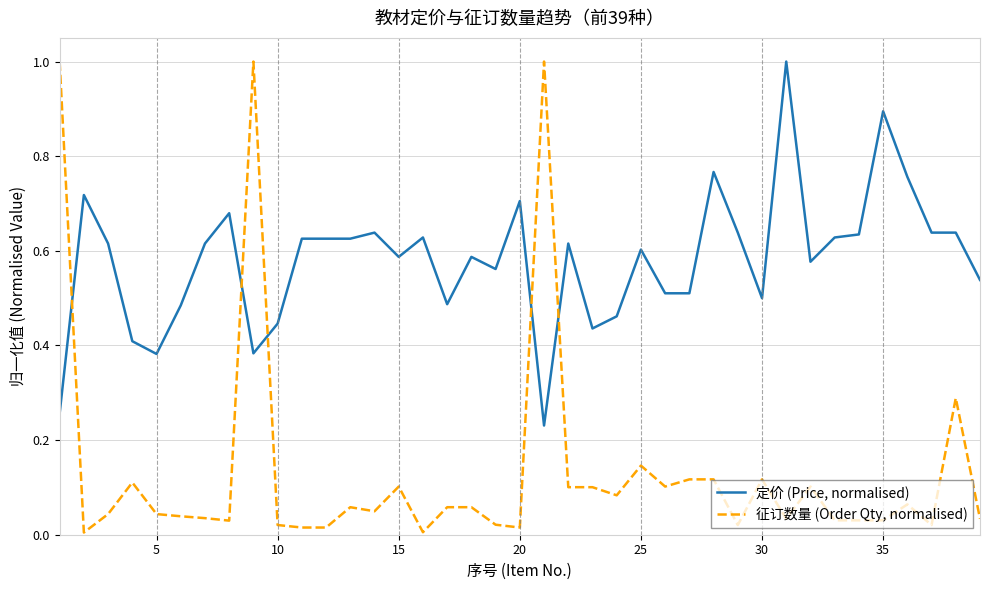

Which series ends up on top after the final intersection of 定价 (Price, normalised) and 征订数量 (Order Qty, normalised)?

定价 (Price, normalised)